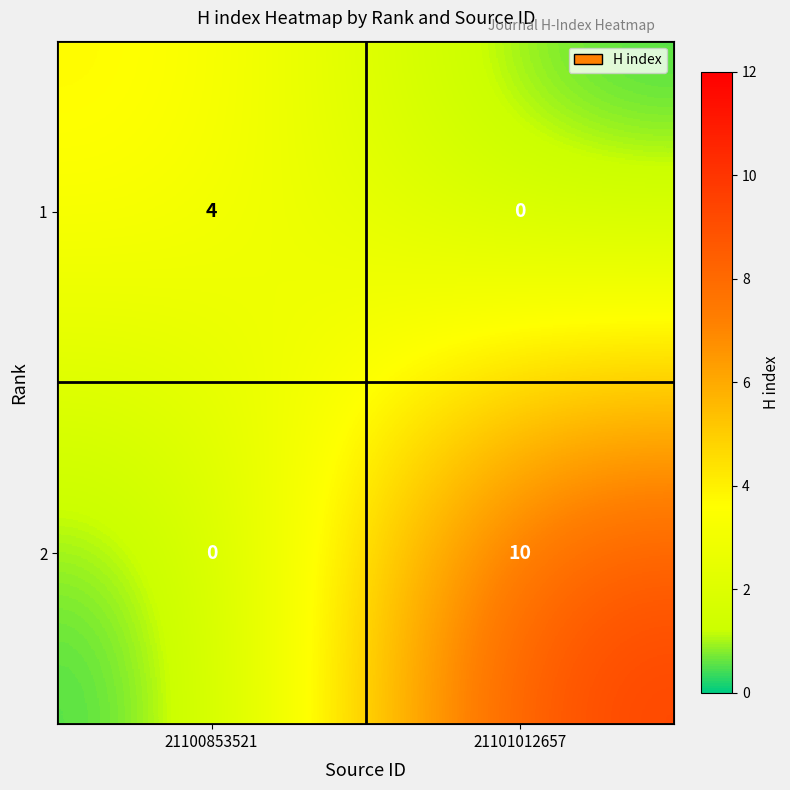

Reading left to right, transcribe all the data shown in this chart.

1: 4	0
2: 0	10